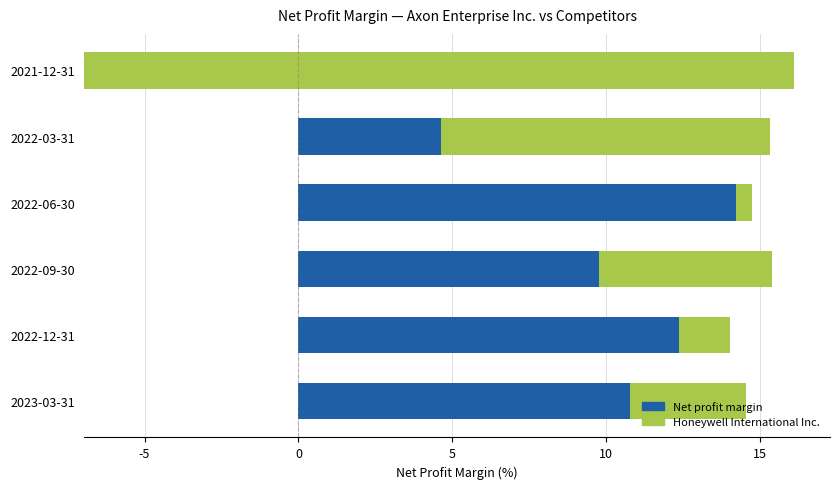

What is the value of the Honeywell International Inc. bar at the 2nd from the left?

1.6